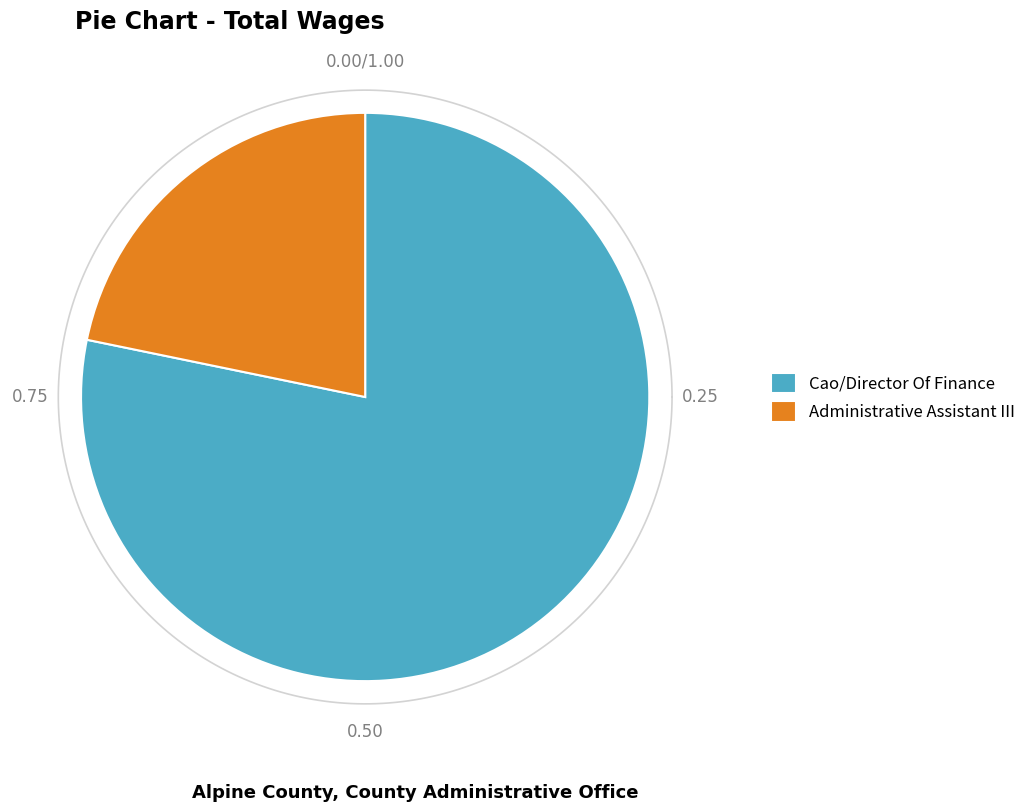

True or false: Cao/Director Of Finance accounts for 71% of the total.

False